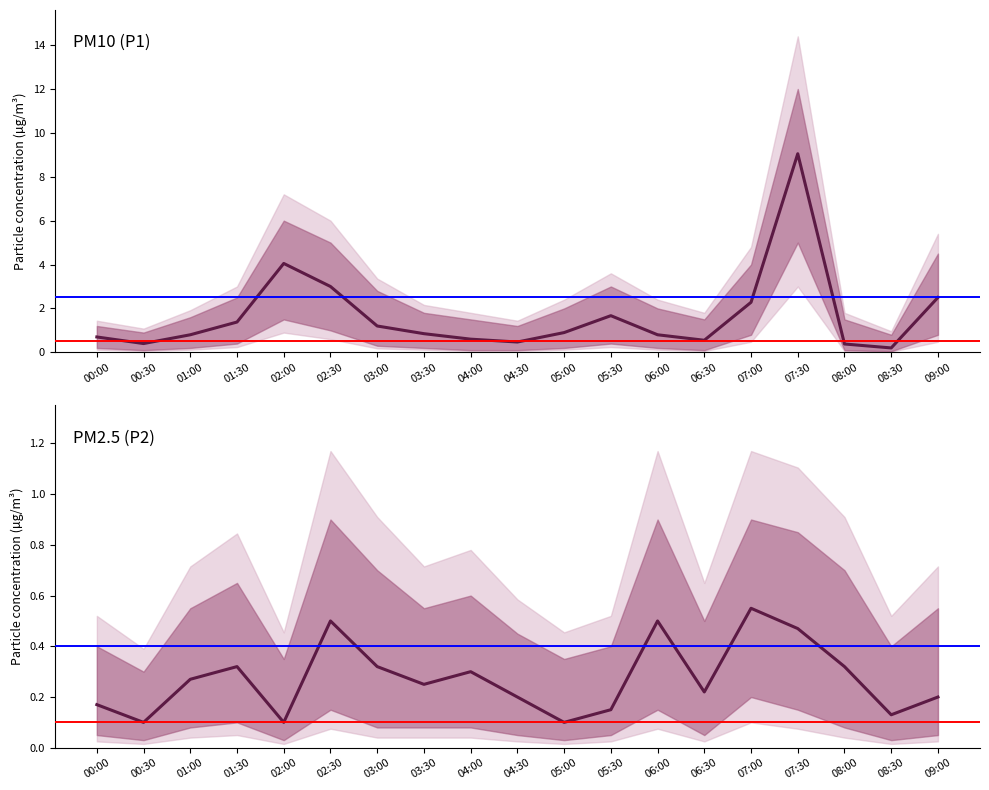

List the labels in order of P1 (PM10) value, largest first.

07:30, 02:00, 02:30, 09:00, 07:00, 05:30, 01:30, 03:00, 05:00, 03:30, 01:00, 06:00, 00:00, 04:00, 06:30, 04:30, 00:30, 08:00, 08:30